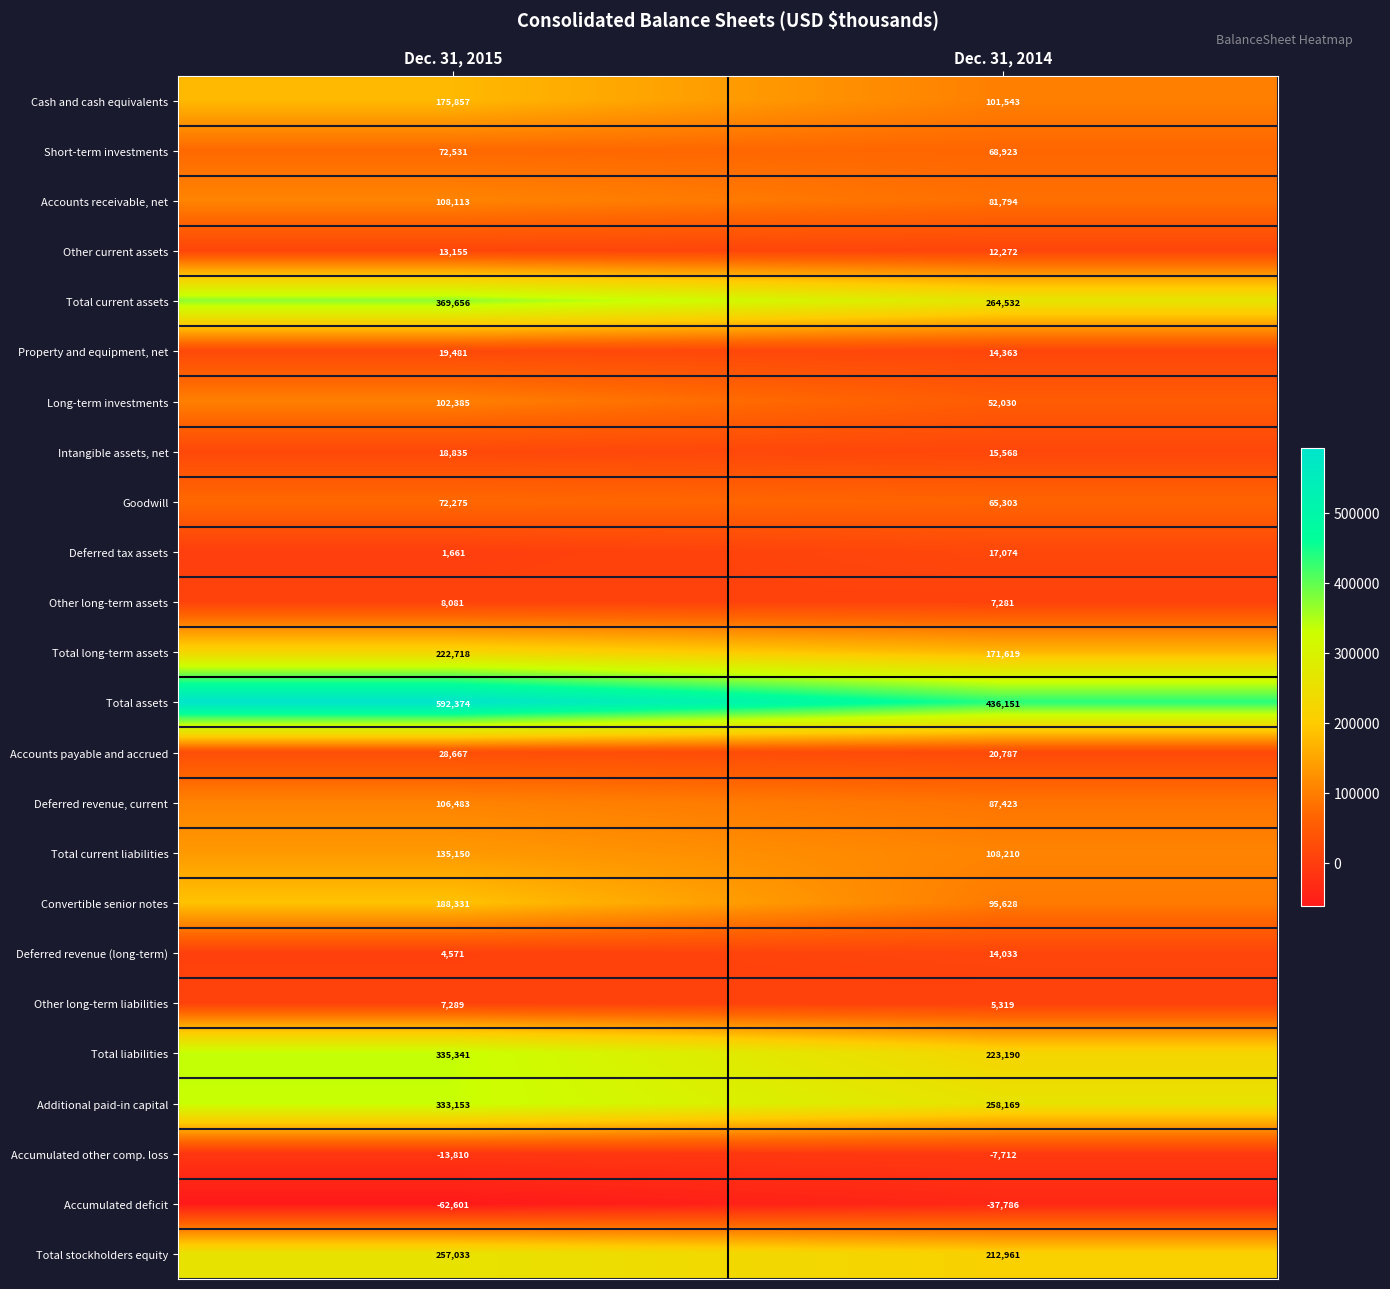

Is it true that Additional paid-in capital equals 342233 at Dec. 31, 2014?

False